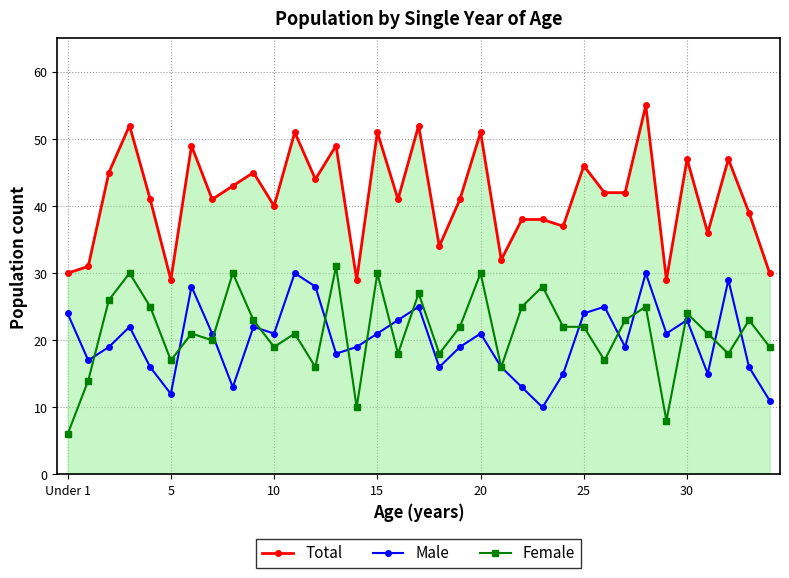

What is the maximum value for Female?

31